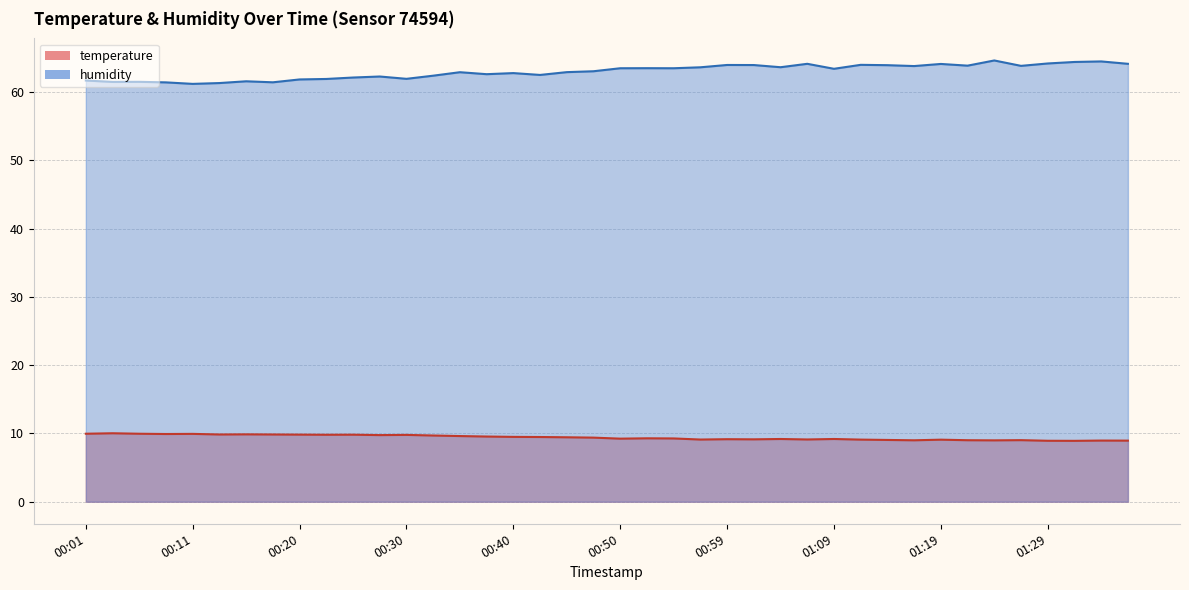

Is the value of humidity at 00:45 greater than the value of temperature at 00:50?

Yes